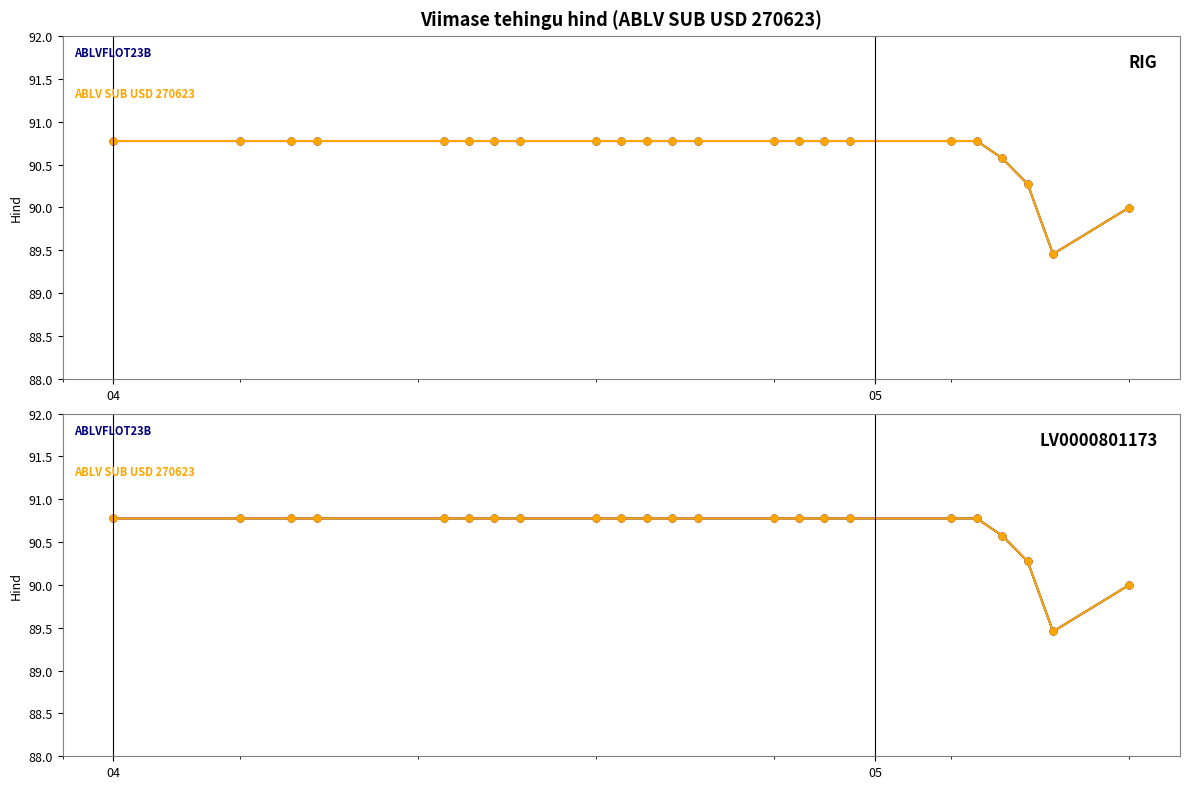

Which series has the largest range (max minus min)?

ABLVFLOT23B